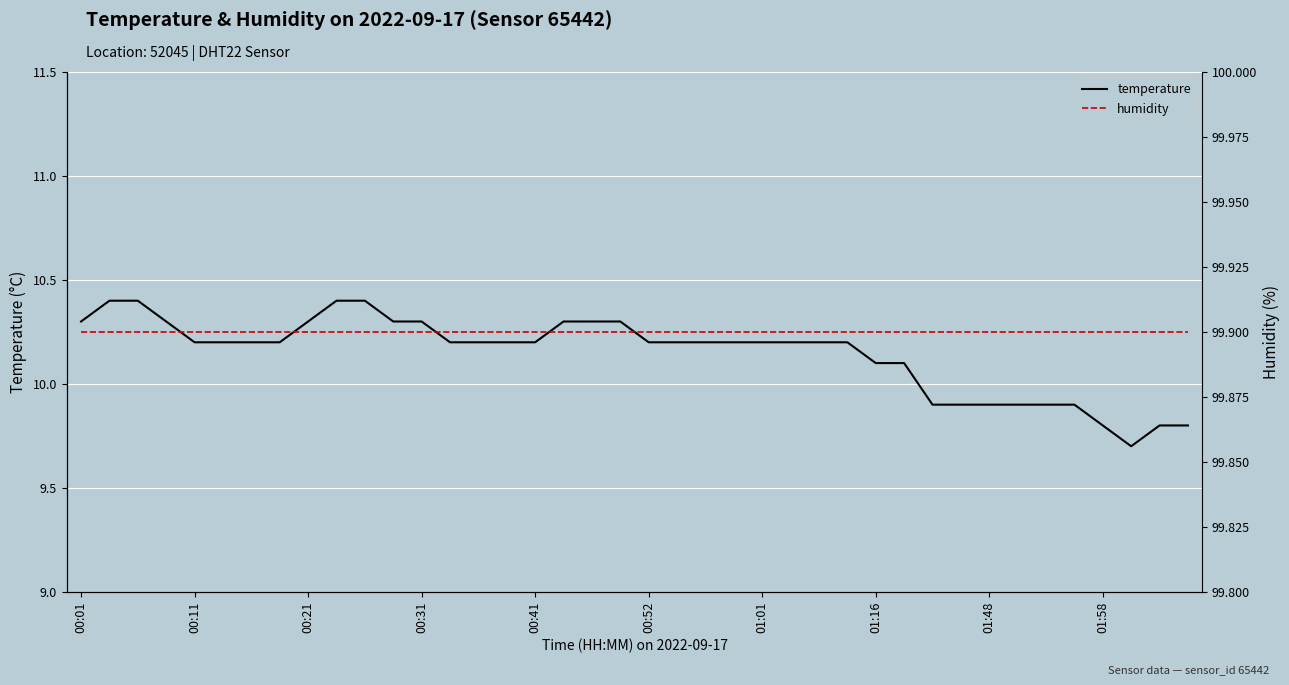

What is the average value of the humidity series?

99.9